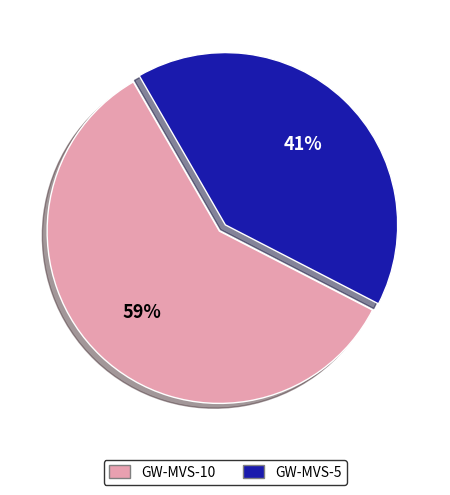

How many slices are in this pie chart?

2